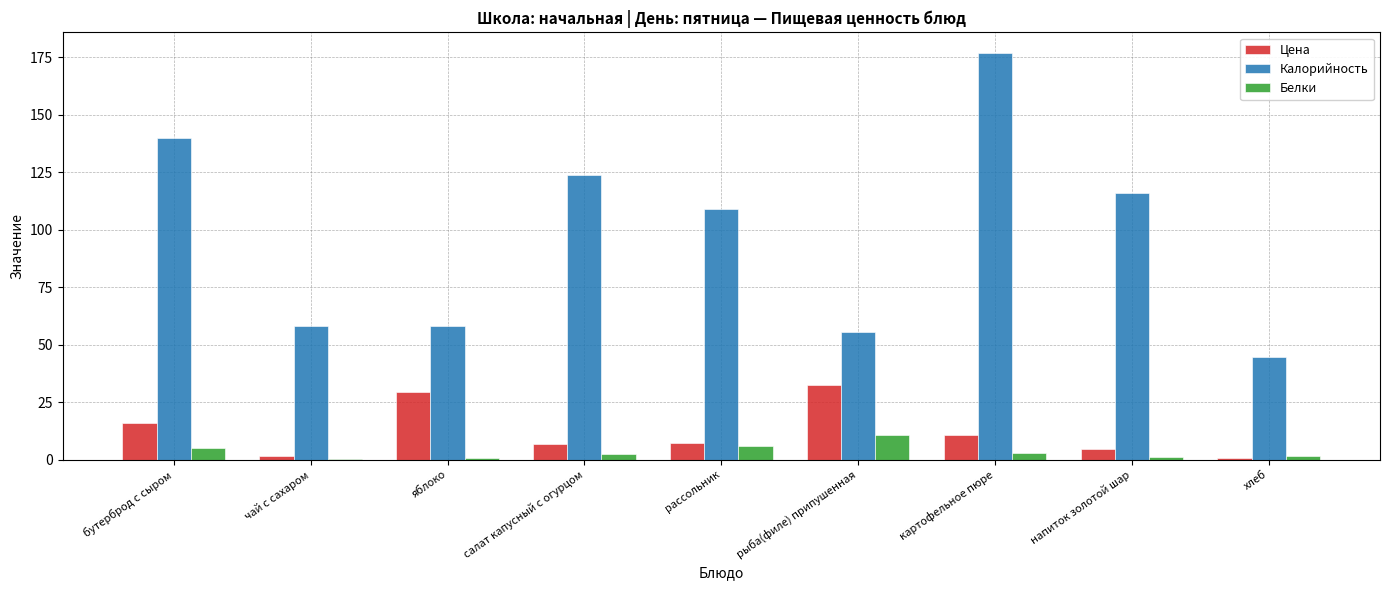

The value of Калорийность at яблоко is 58.0. True or false?

True